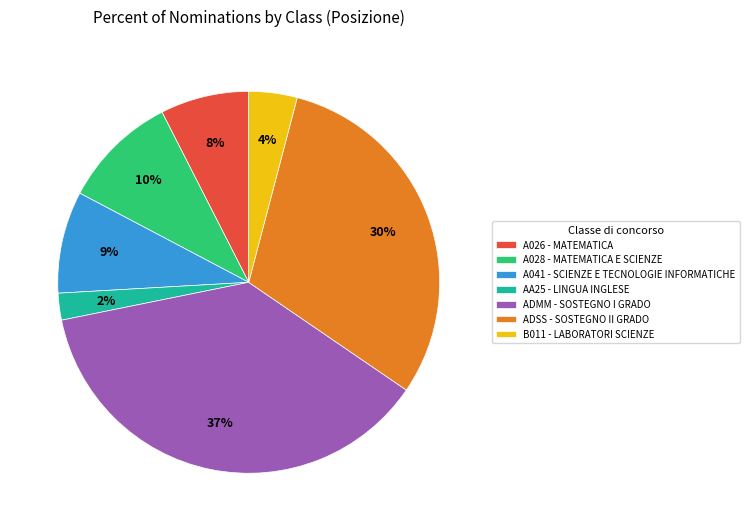

Is it true that AA25 - LINGUA INGLESE is 9% of the pie?

False